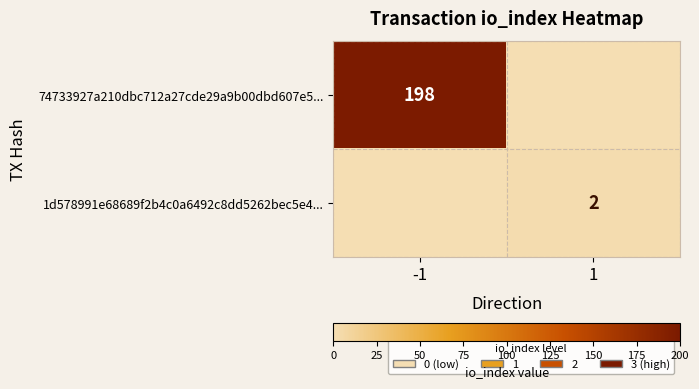

What is the maximum value shown in the chart?

198